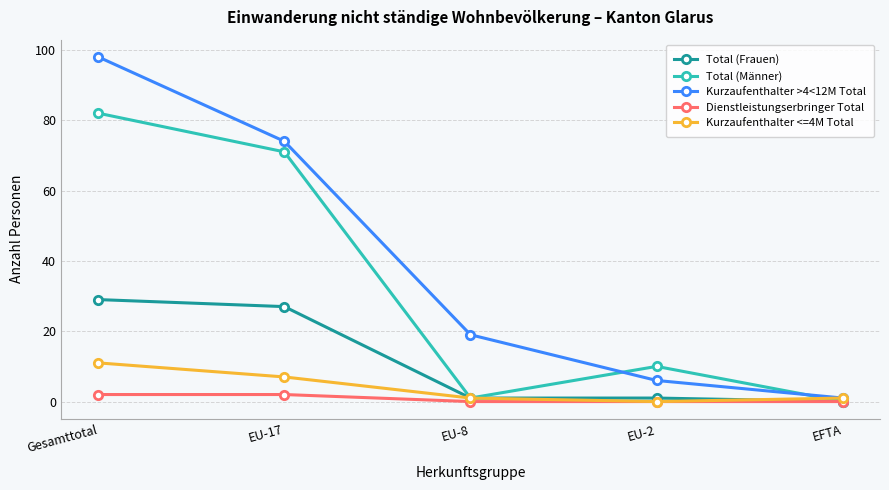

What is the approximate value of Kurzaufenthalter >4<12M Total at EU-17, to the nearest 10?

70